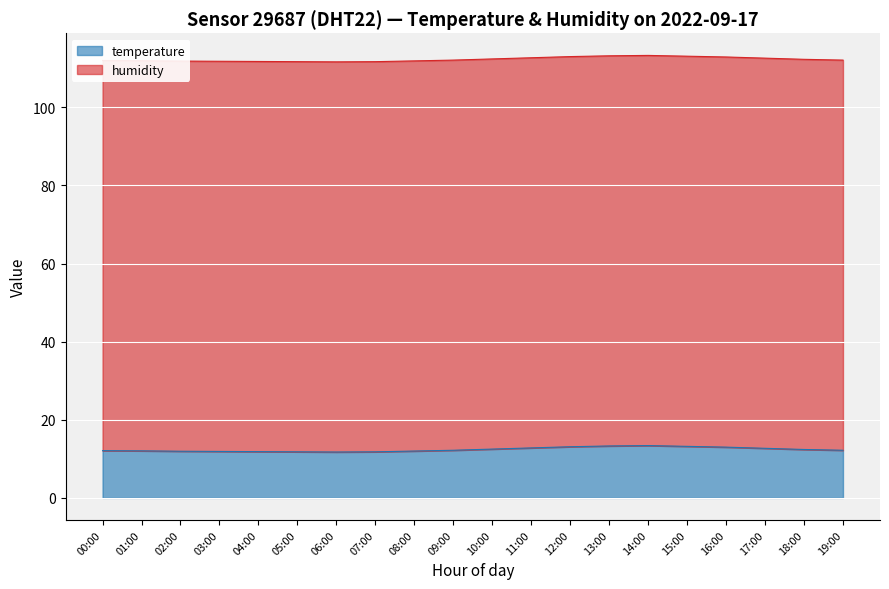

List the labels in order of value, smallest first.

06:00, 05:00, 07:00, 04:00, 03:00, 02:00, 08:00, 01:00, 00:00, 09:00, 19:00, 18:00, 10:00, 17:00, 11:00, 16:00, 12:00, 15:00, 13:00, 14:00